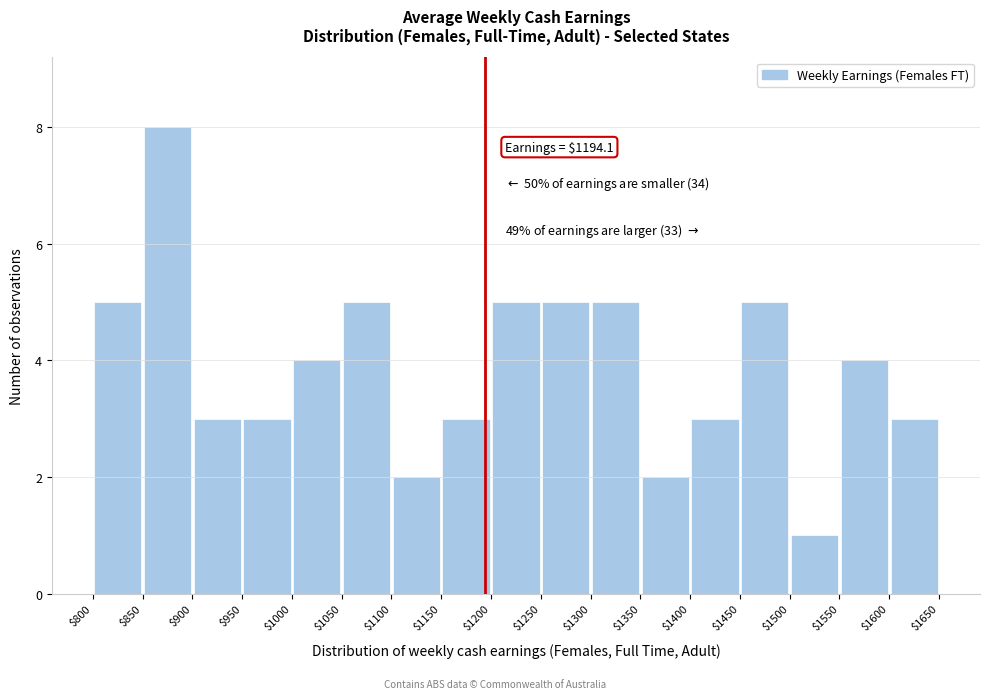

Which range on the x-axis has the tallest bar?

$850 to $900